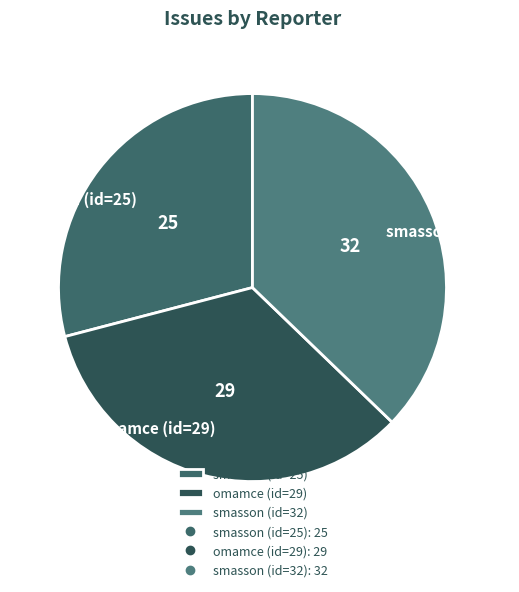

Is there any slice that represents more than half of the pie?

No